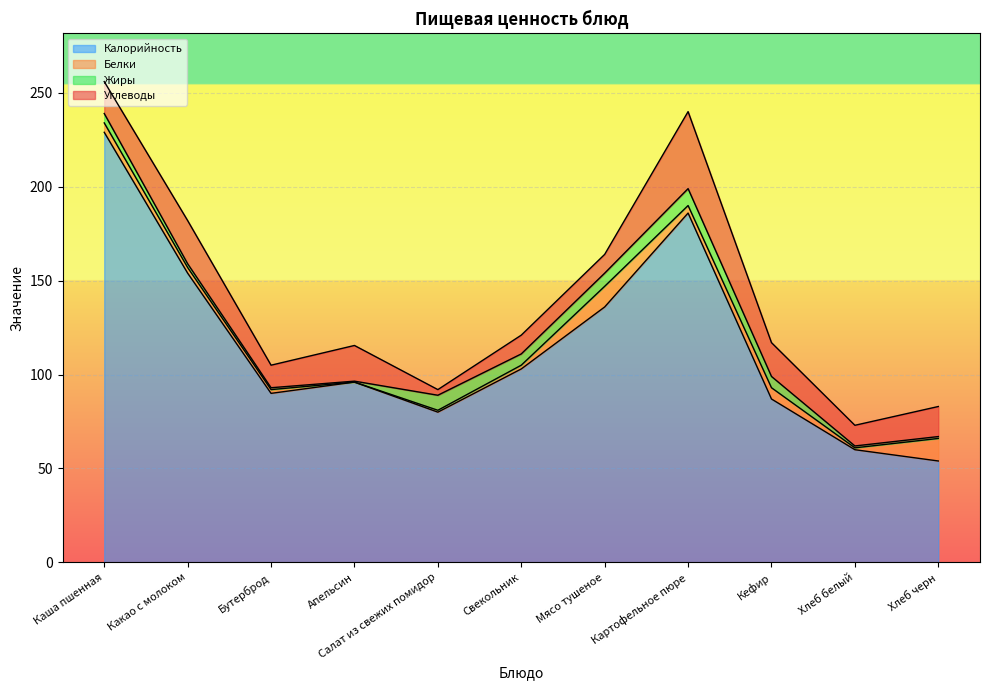

Where does the Углеводы series first go above 16?

Каша пшенная